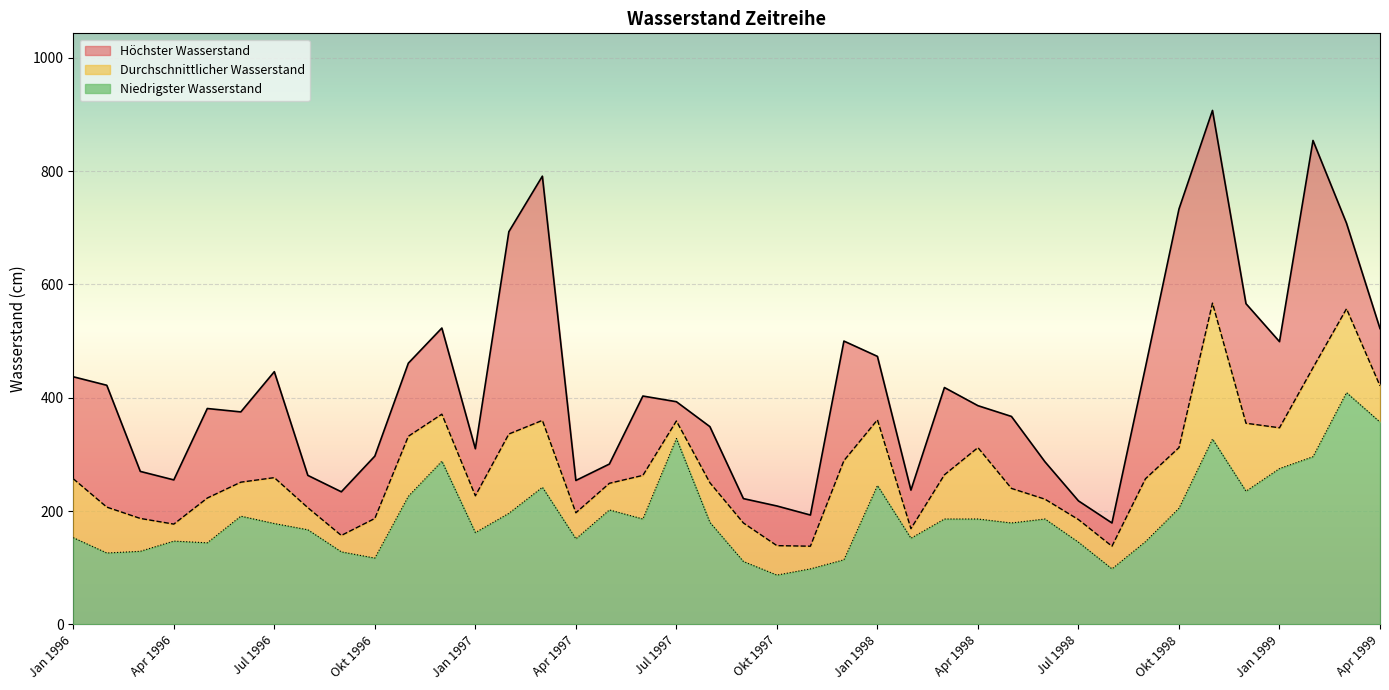

What is the total value across all series at Mrz 1997?

1393